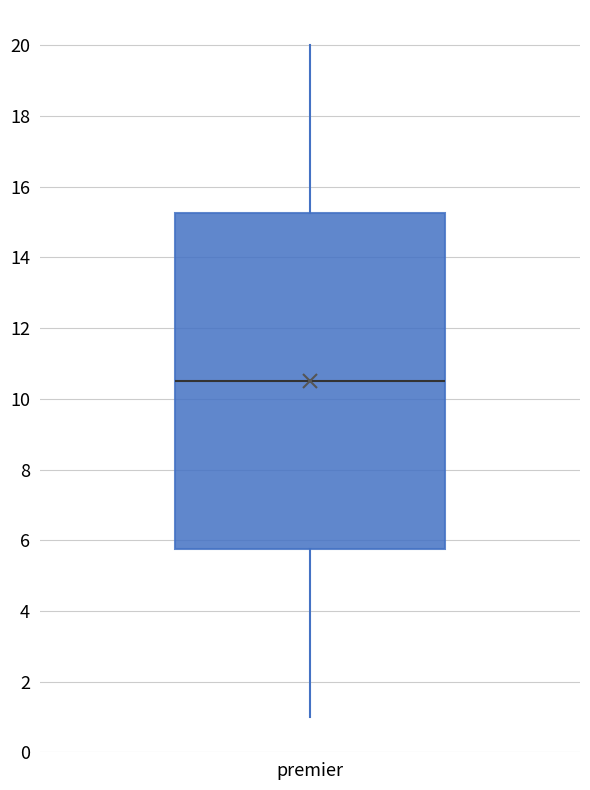

Read this box plot against the y-axis: the position of the median line, the range covered by the box, and the ends of both whiskers. The values are not printed on the chart, so give them approximately, as read against the axis.

median 10.6, box 5.8 to 15.2, whiskers 1.0 to 20.0